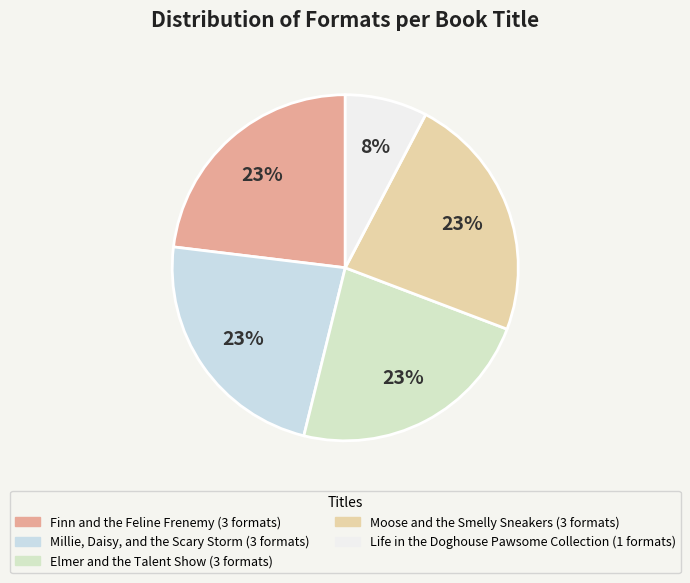

To the nearest percent, what portion does Elmer and the Talent Show represent?

23%